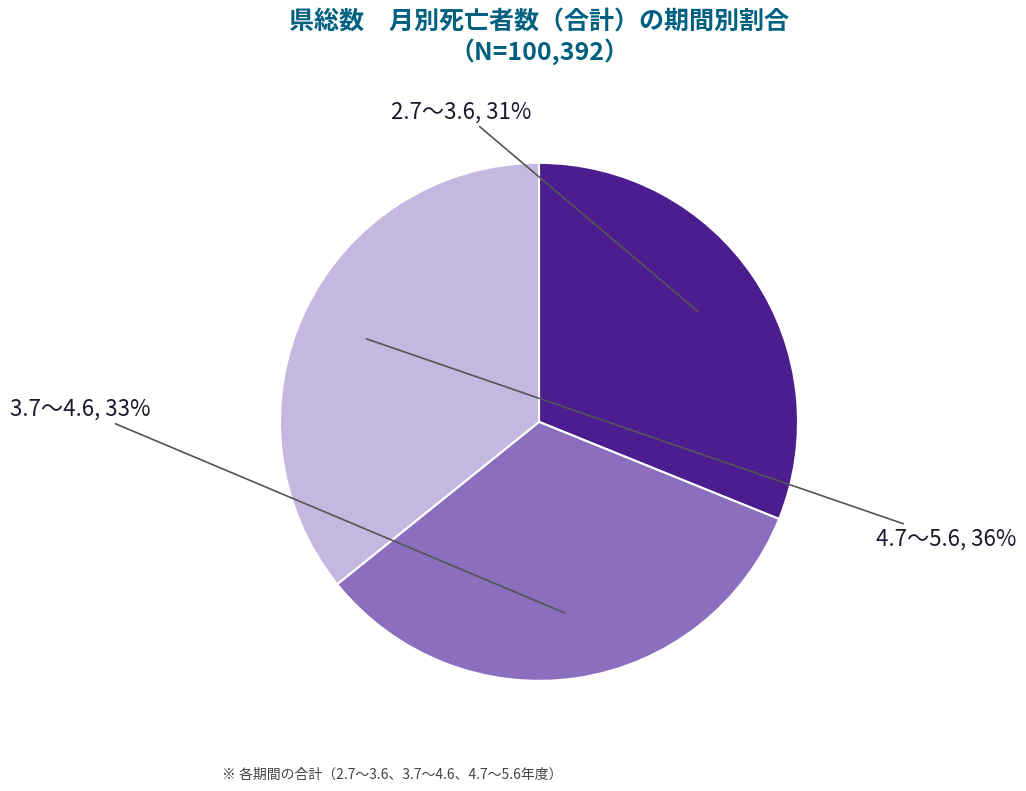

To the nearest percent, what is the average slice percentage?

33%